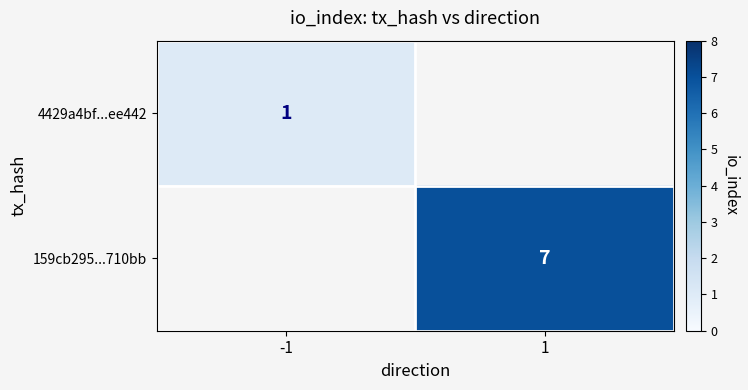

The 159cb295...710bb series shows 7 at 1. True or false?

True